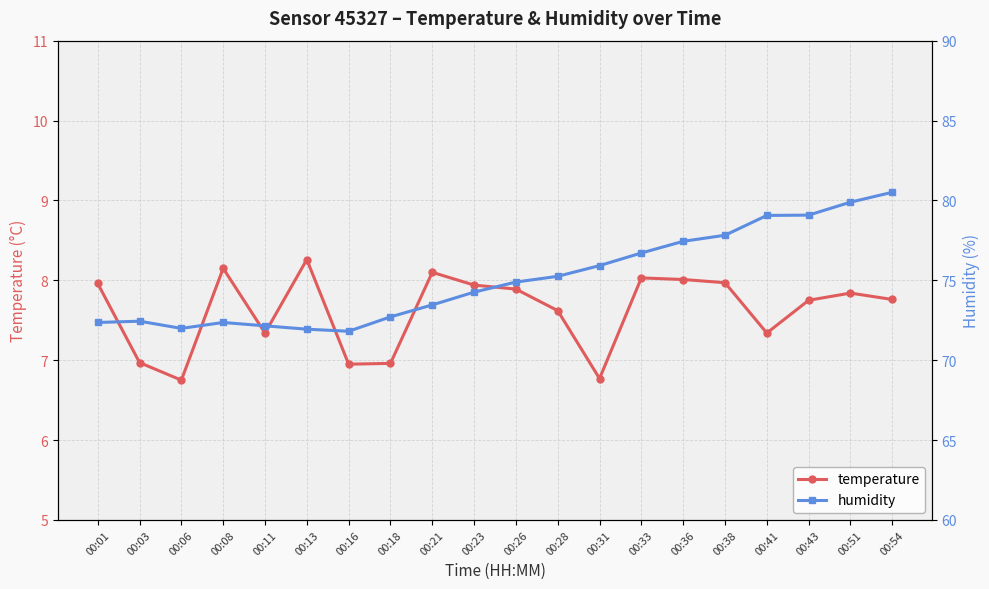

True or false: humidity and temperature cross at least once.

False